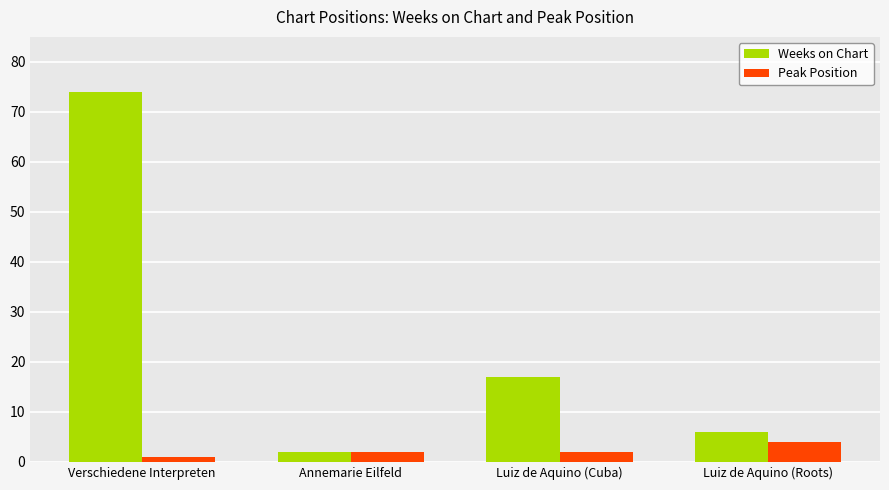

Is it true that Peak Position equals 2 at Luiz de Aquino (Cuba)?

True